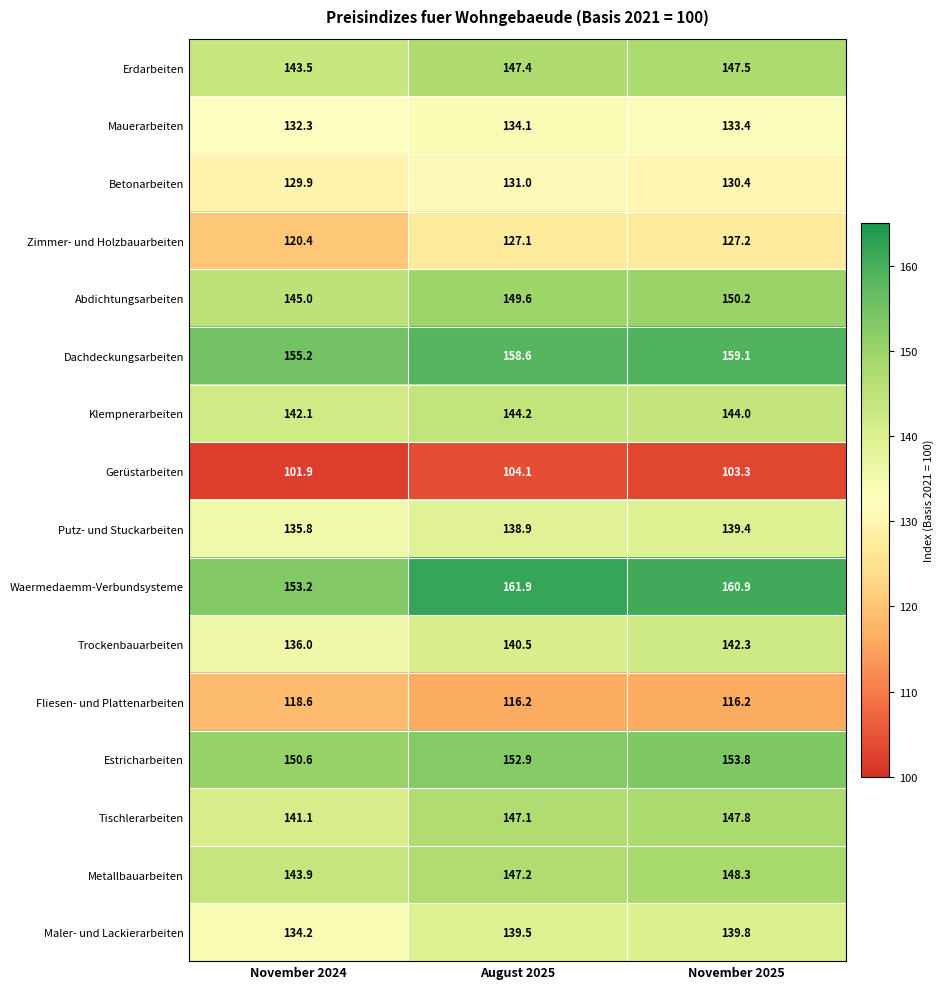

The value of Fliesen- und Plattenarbeiten at November 2024 is 46.5. True or false?

False